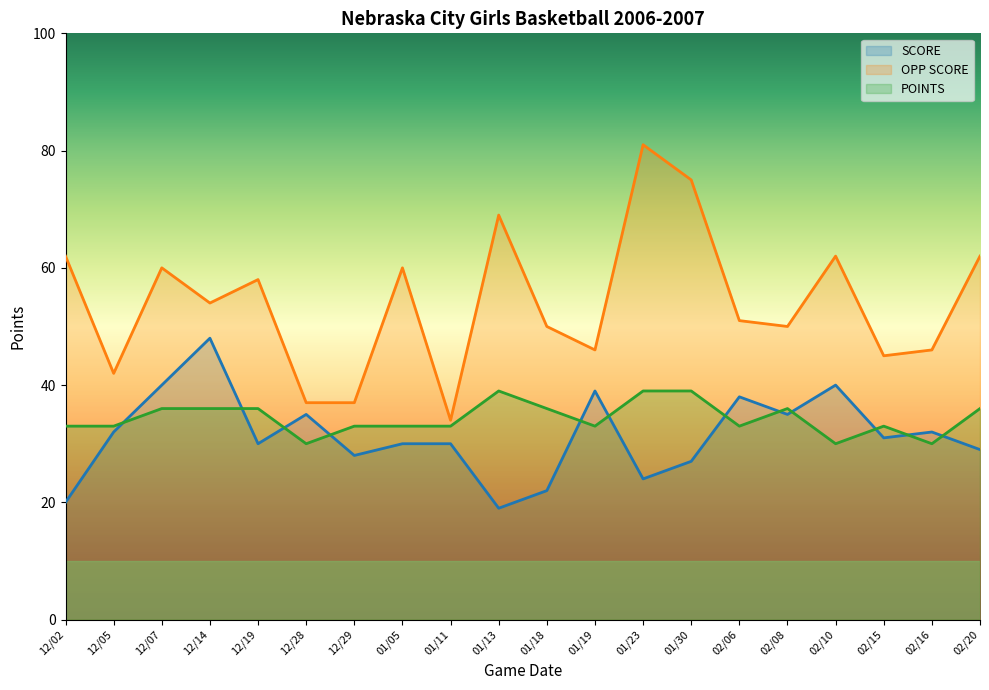

True or false: SCORE and OPP SCORE cross at least once.

False